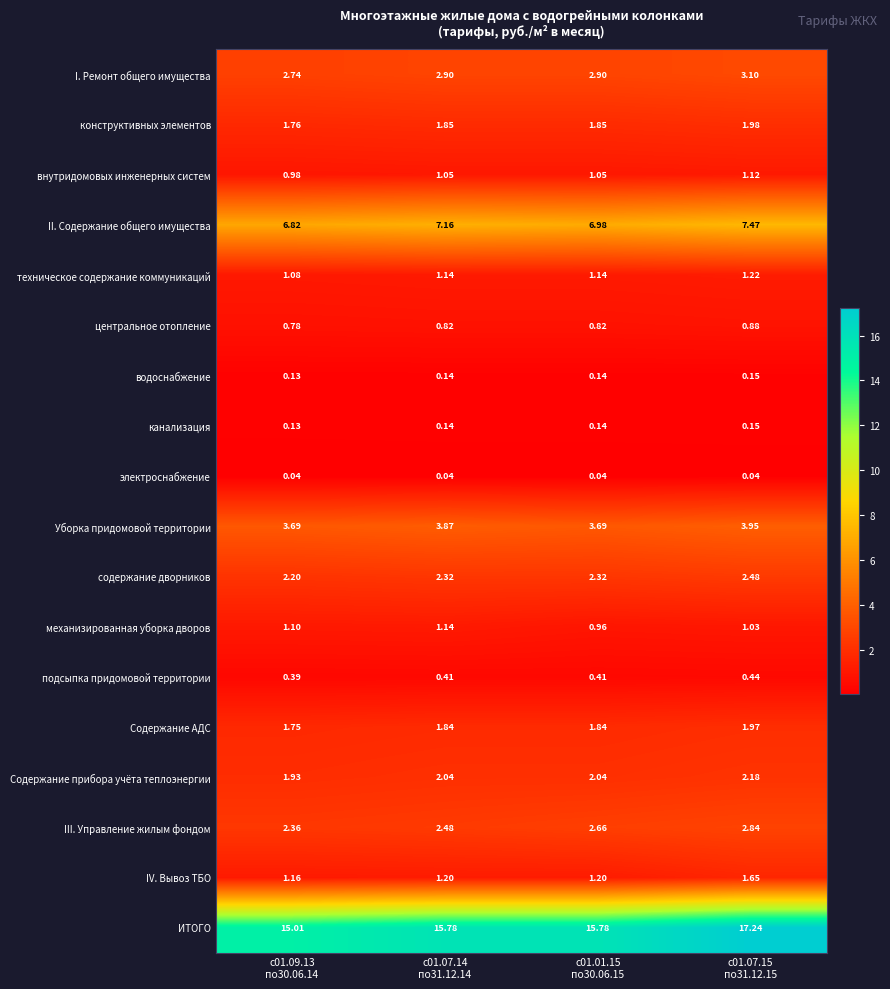

Which series has the widest spread of values?

ИТОГО